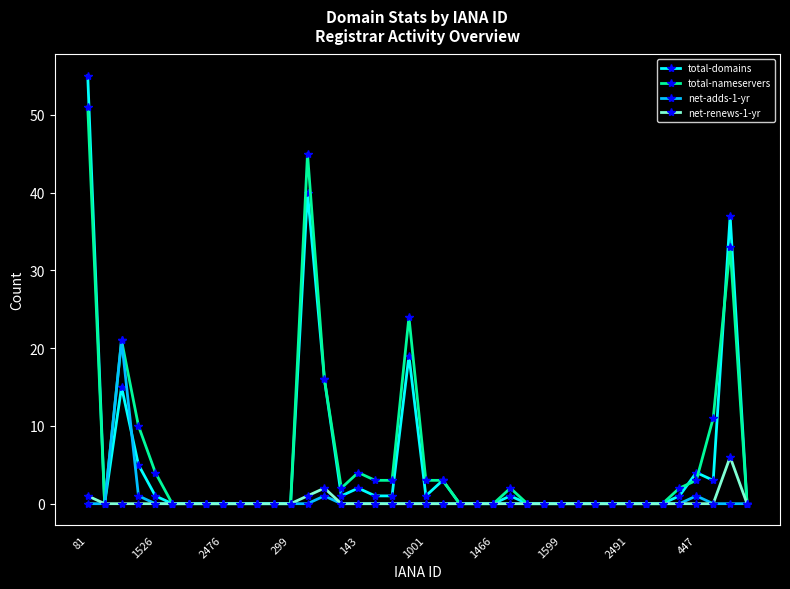

True or false: total-domains and total-nameservers intersect in this chart.

True